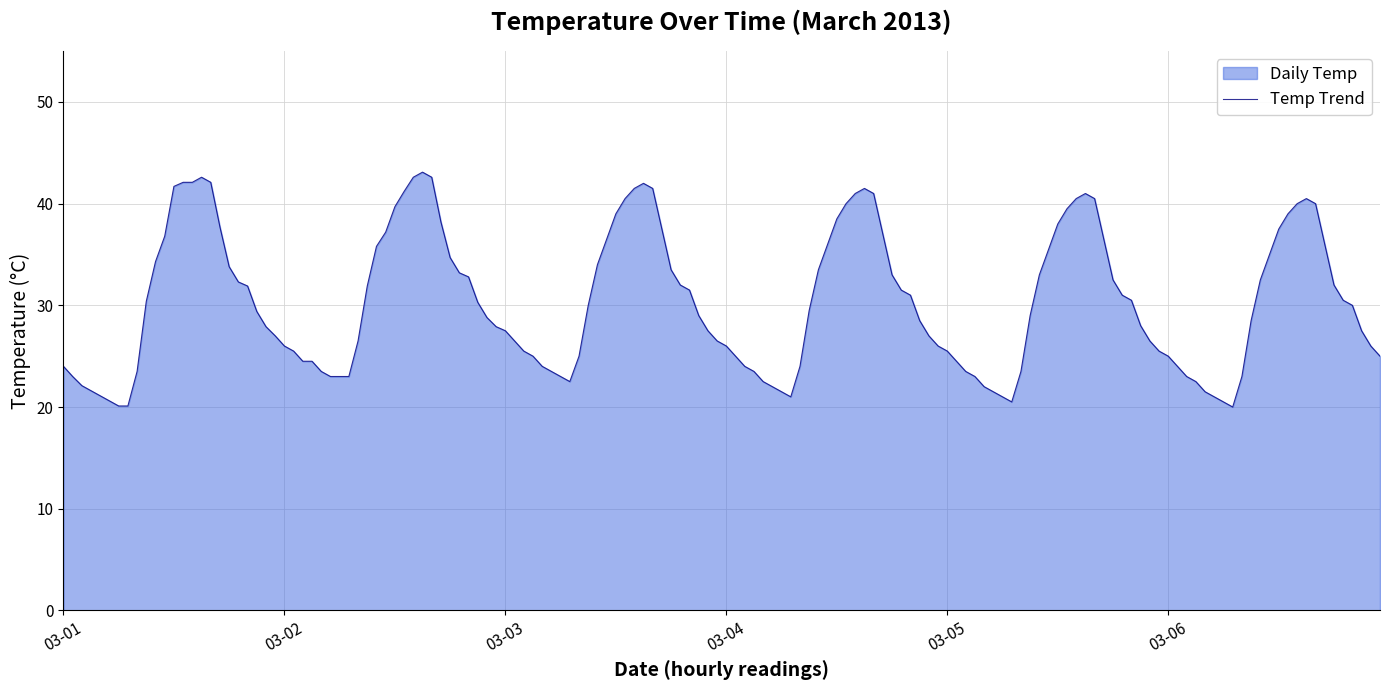

Is it true that Daily Min Temp equals 6.9 at 03-19?

False